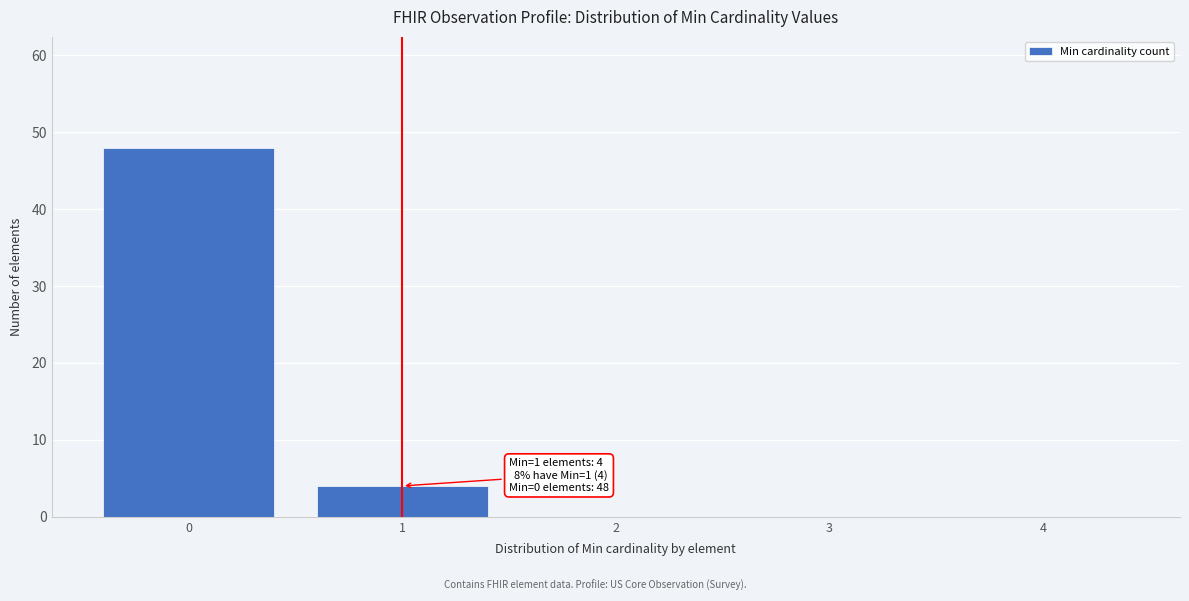

Reading right to left, transcribe all the data shown in this chart.

4=0	3=0	2=0	1=4	0=48